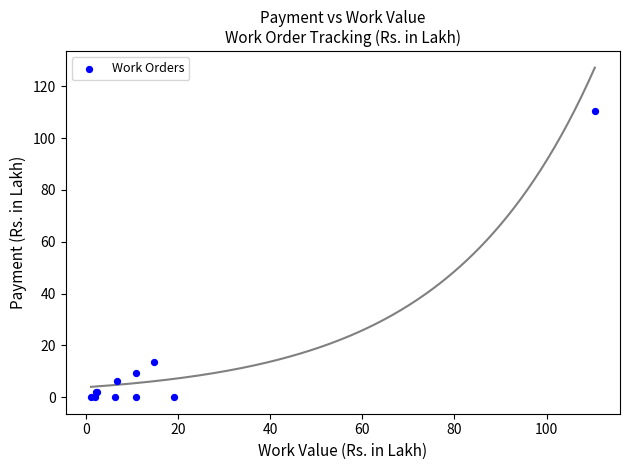

What Y value in the scatter plot is closest to 55?

13.5